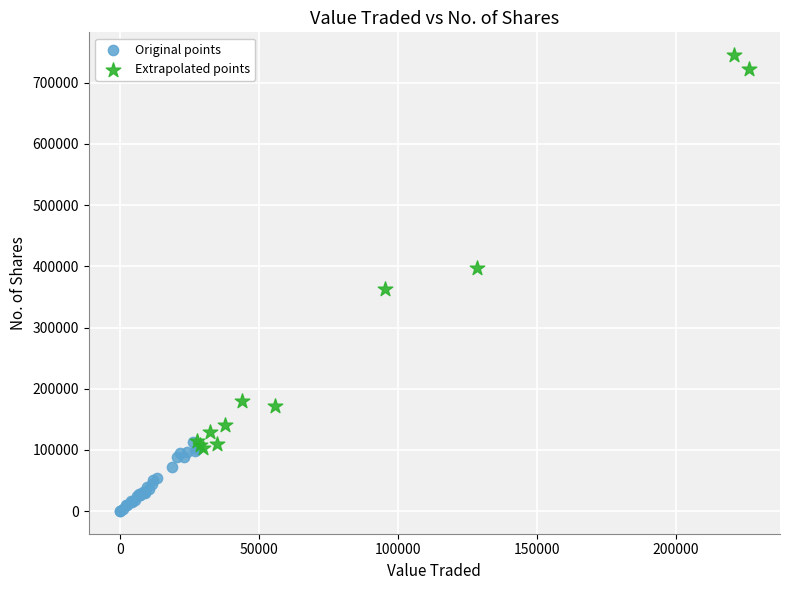

What are all the series names shown in the legend?

Original points, Extrapolated points